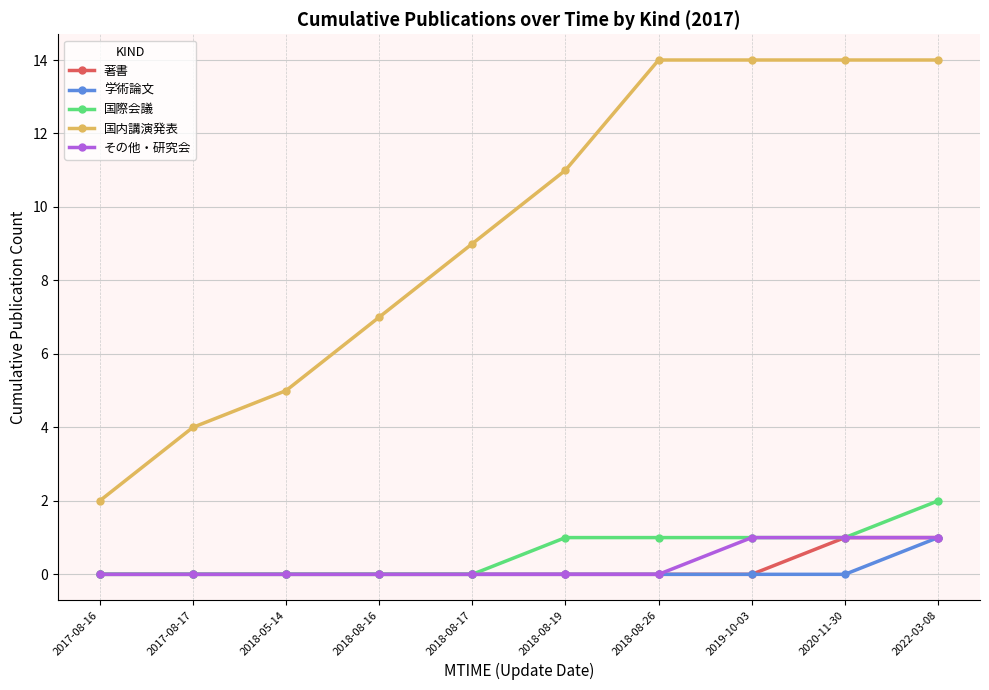

What is the difference between the highest and lowest values at 2018-08-26?

14